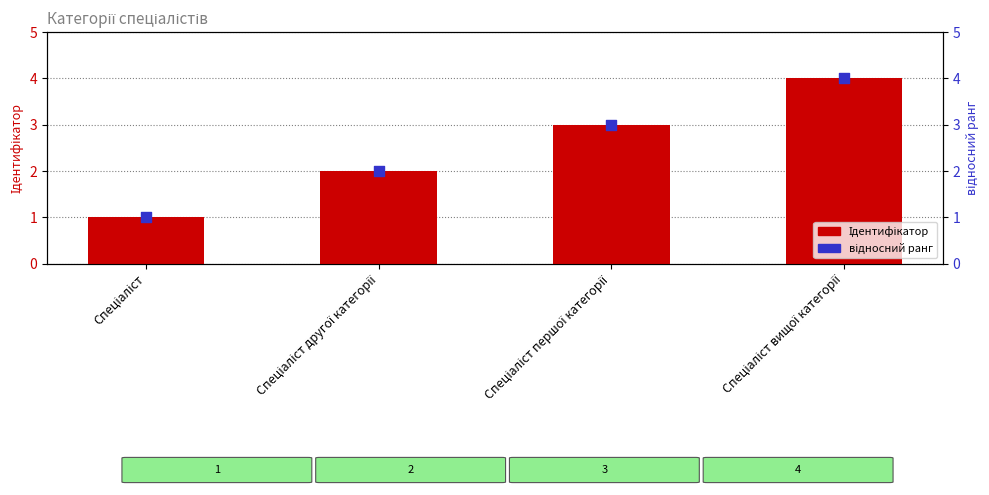

Which series has the largest Y range (max minus min)?

Ідентифікатор